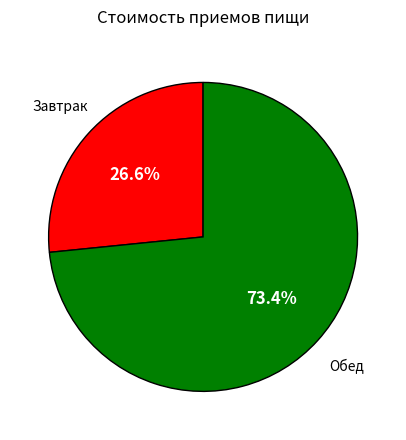

Which category has the smallest portion of the pie?

Завтрак